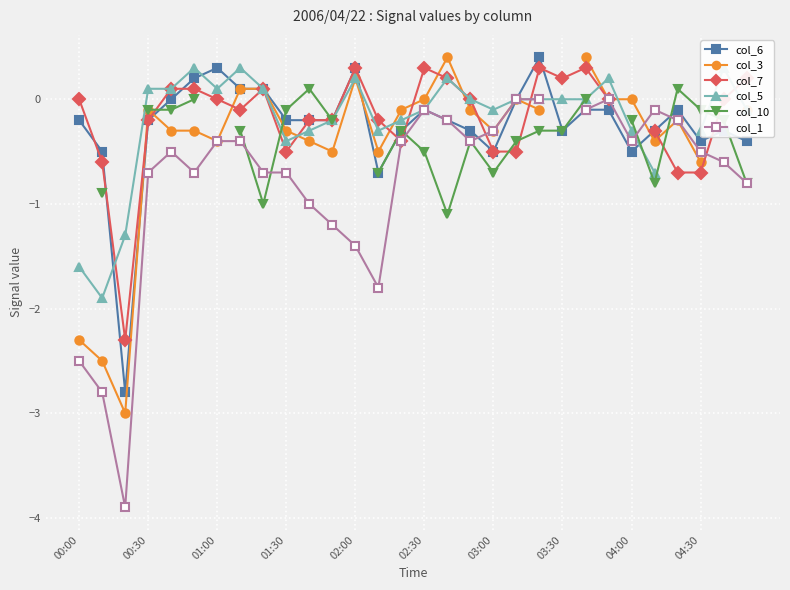

What are all the series names shown in the legend?

col_6, col_3, col_7, col_5, col_10, col_1